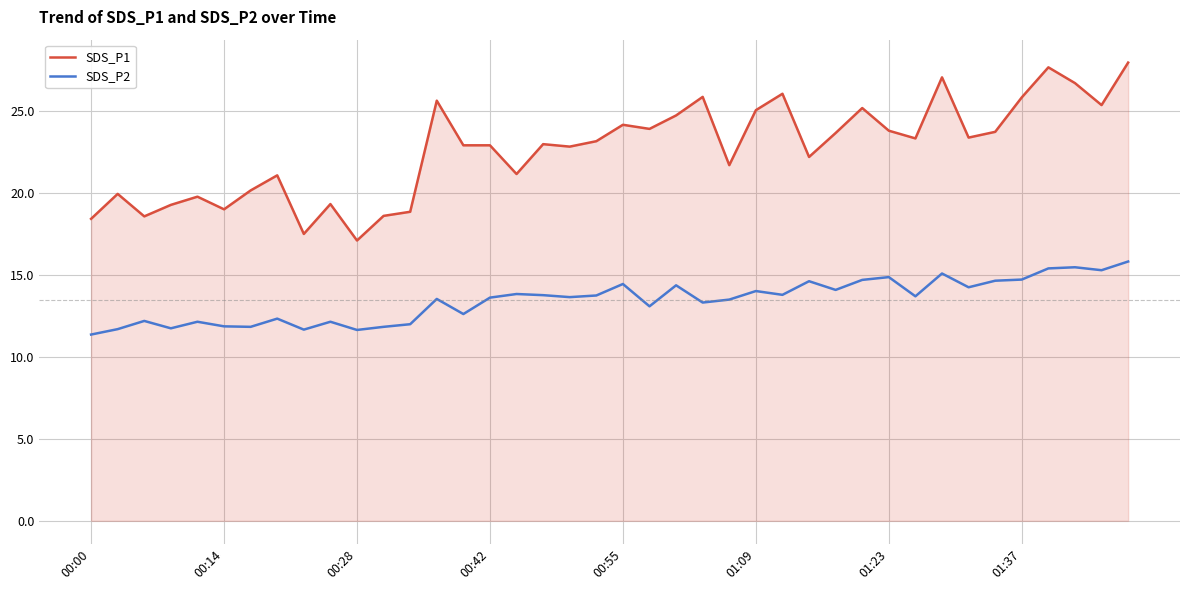

List the series in order of their overall mean, highest first.

SDS_P1, SDS_P2